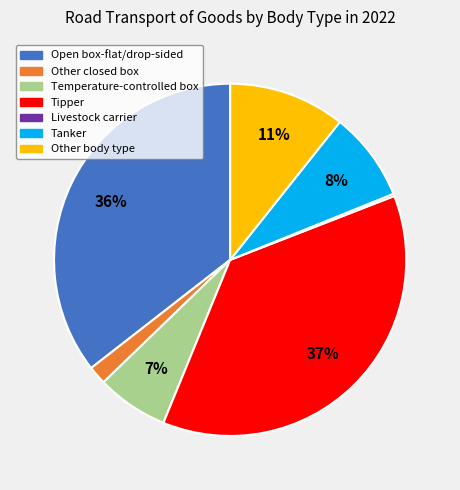

Combined, do Other closed box and Open box-flat/drop-sided account for over 50%?

No